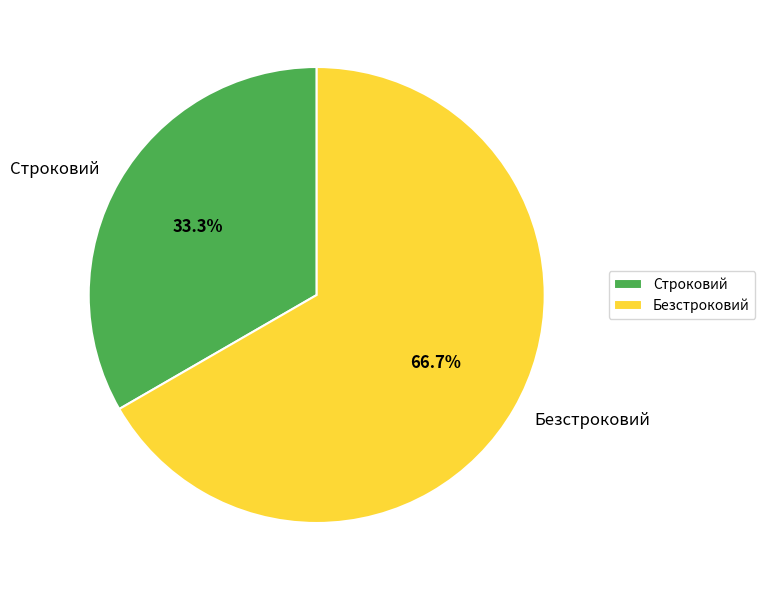

To the nearest percent, what portion does Безстроковий represent?

67%